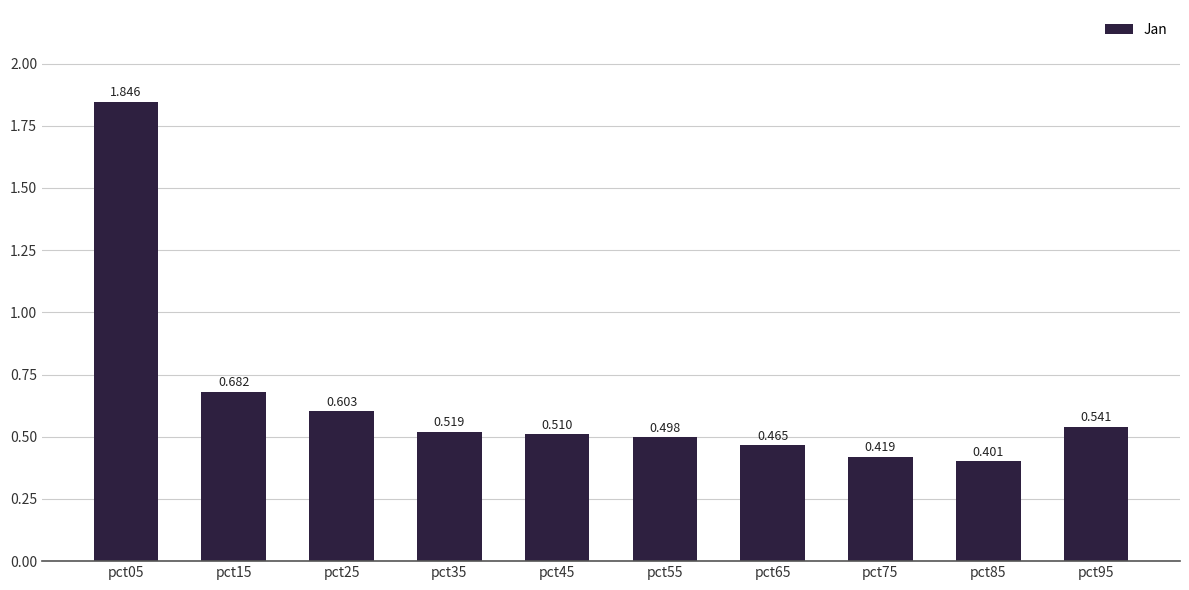

Rank the categories by value from lowest to highest.

pct85, pct75, pct65, pct55, pct45, pct35, pct95, pct25, pct15, pct05